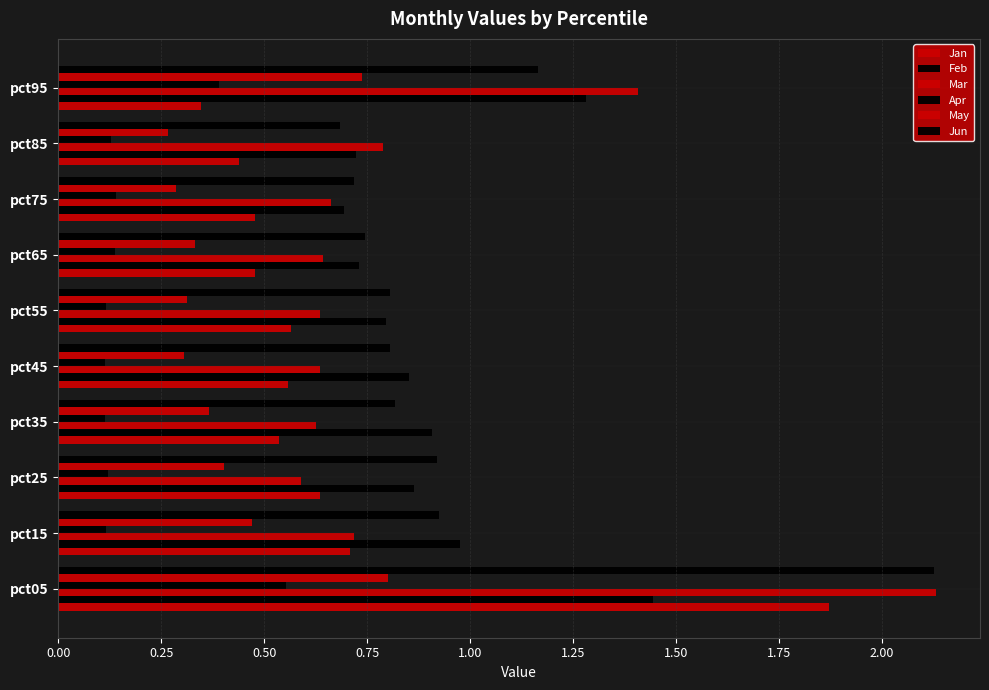

How many distinct data groups are displayed?

6